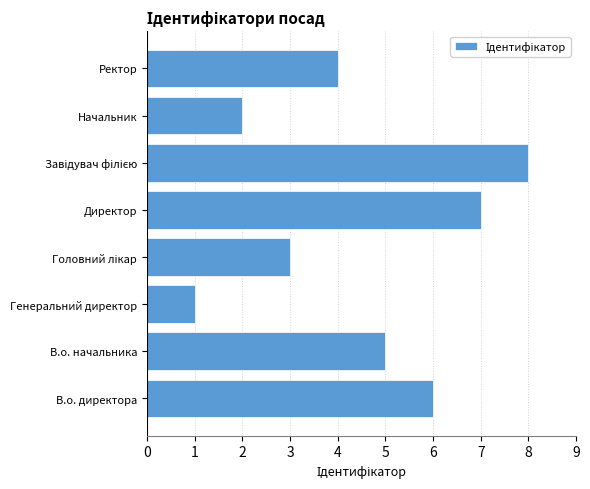

Reading bottom to top, list all the values displayed in this chart.

6	5	1	3	7	8	2	4